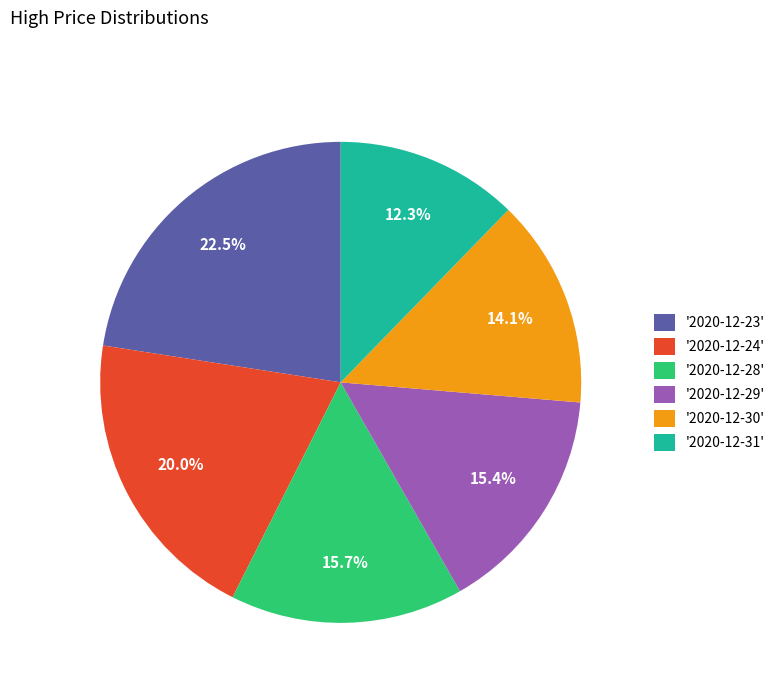

Does any single category account for the majority?

No